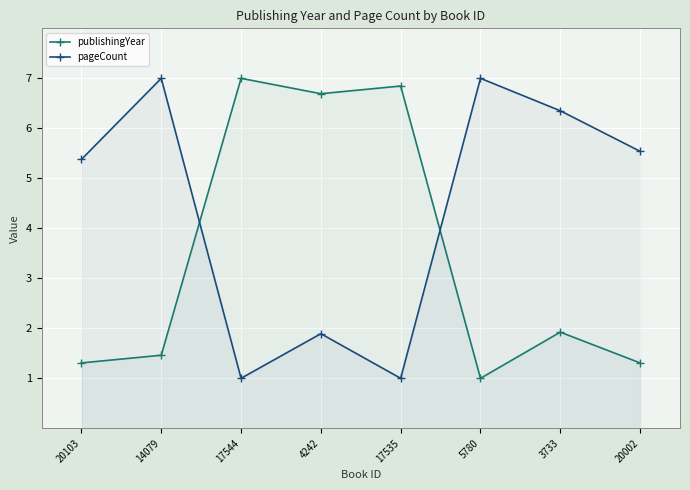

What is the approximate value of publishingYear at 20103?

1.3